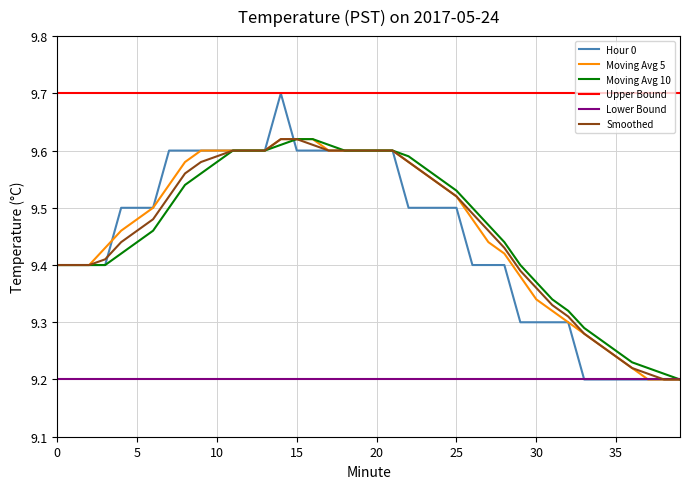

Which series has the largest range (max minus min)?

Hour 0